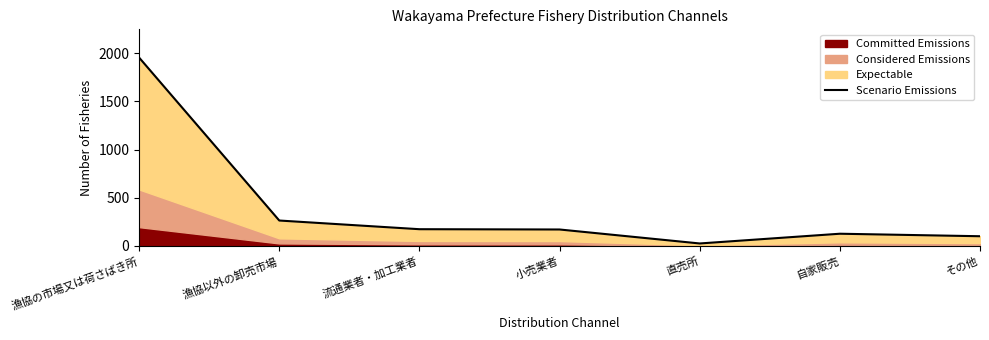

Which has a higher value, 小売業者 or その他?

小売業者